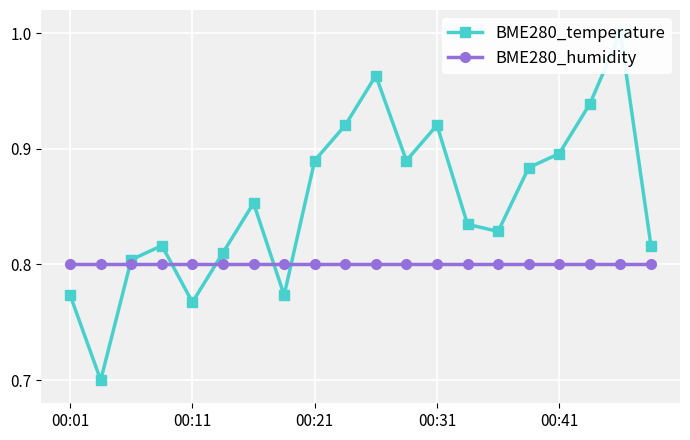

What is the value of the BME280_humidity point at the 15th from the left?

0.8